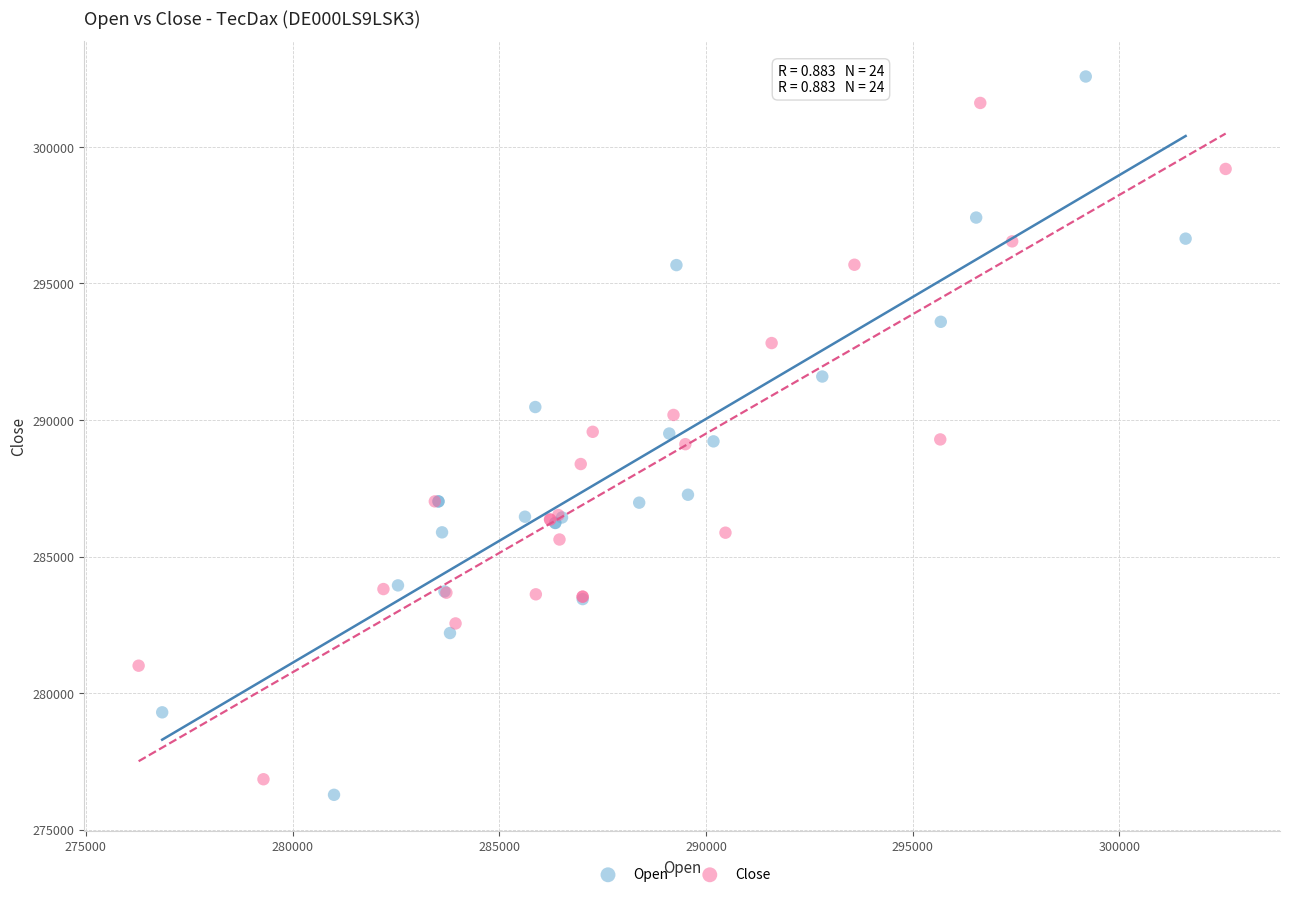

What are all the series names shown in the legend?

Open, Close